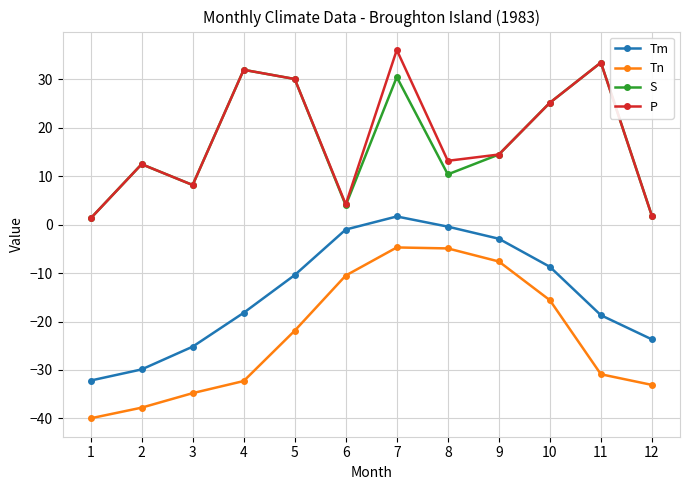

What are all the series names shown in the legend?

Tm, Tn, S, P